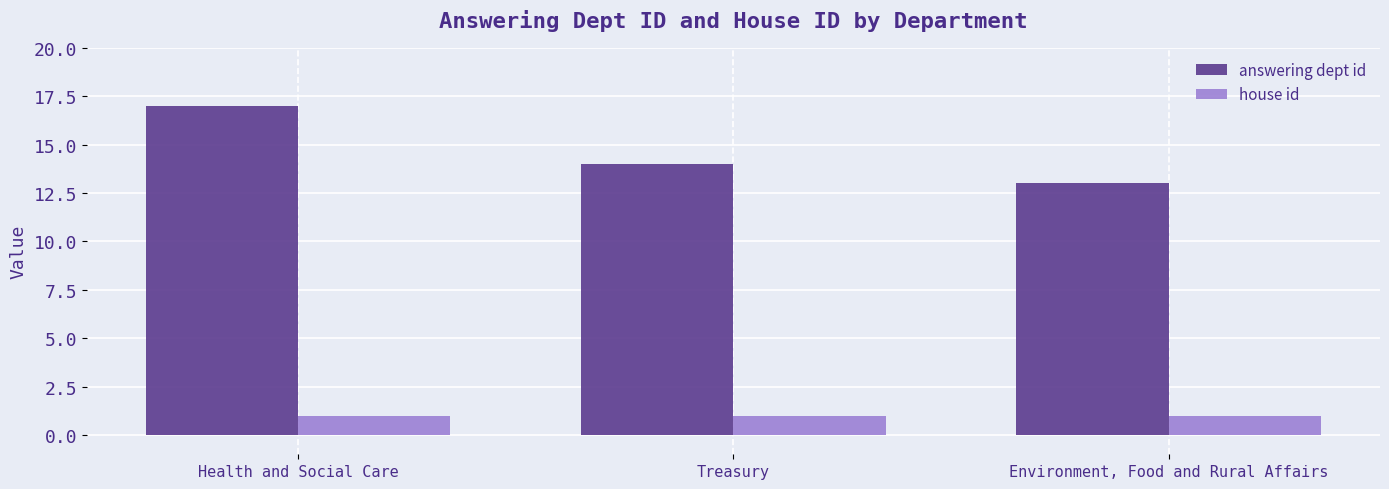

The value of house id at Treasury is 1. True or false?

True